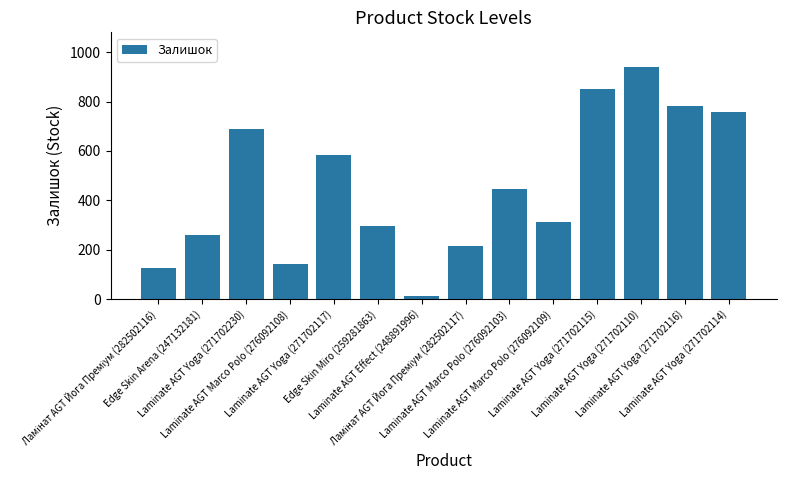

What is the difference between the maximum and minimum values?

927